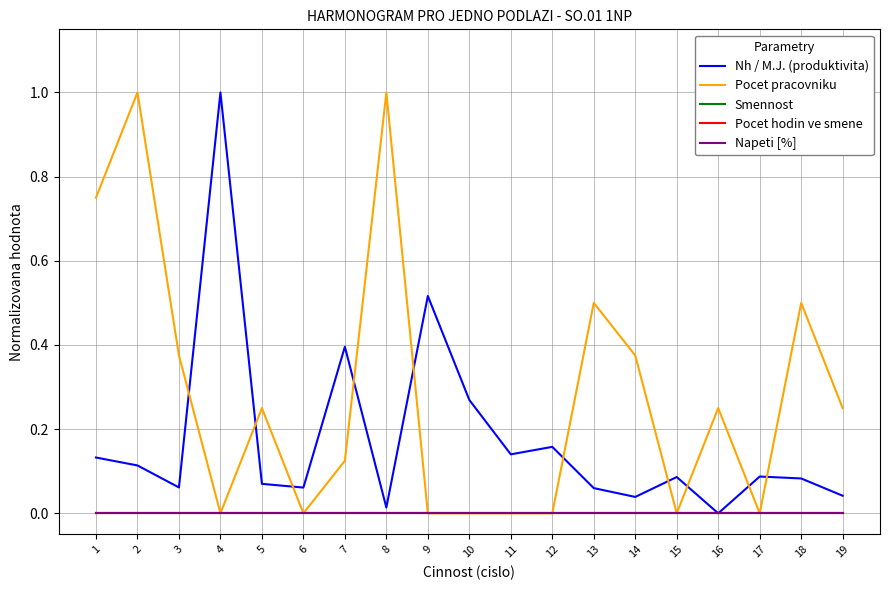

Does the chart have visible grid lines?

Yes